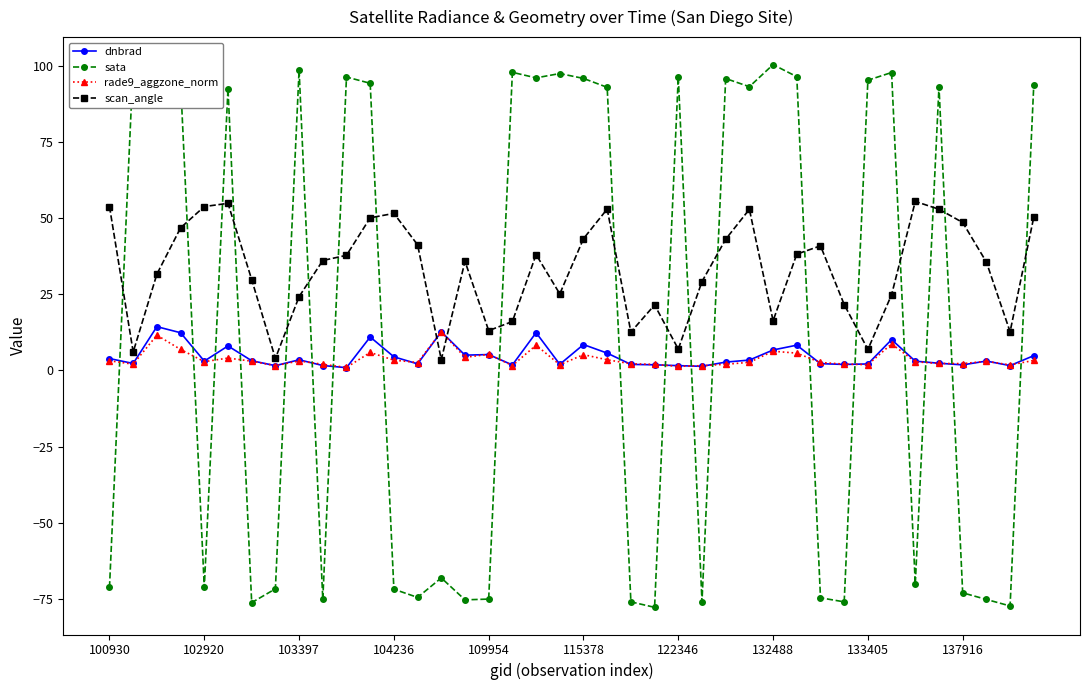

Rank the series at 26 from lowest to highest value.

rade9_aggzone_norm, dnbrad, scan_angle, sata